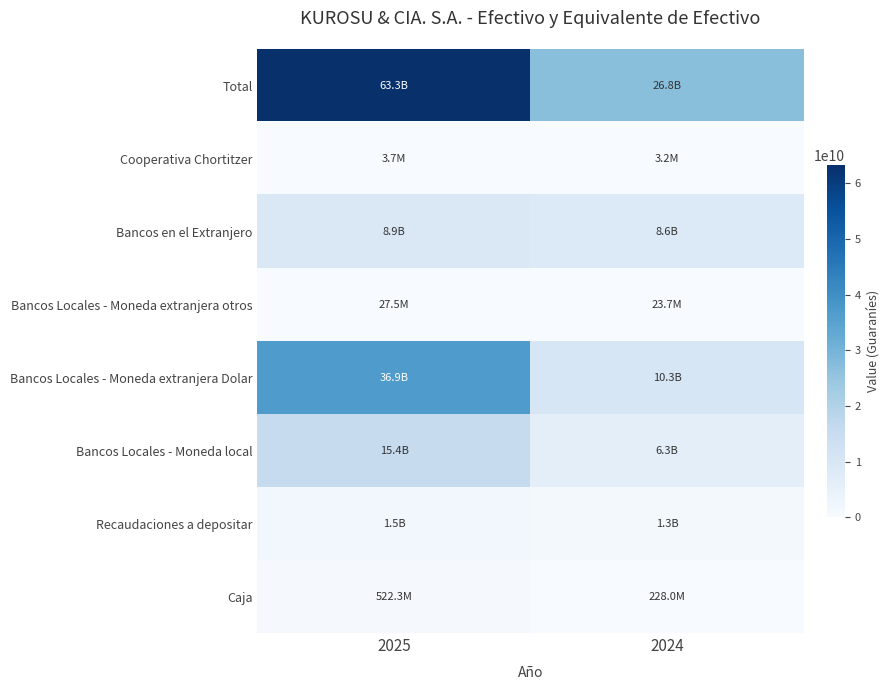

Reading left to right, transcribe all the data shown in this chart.

Caja: 2025=522289802	2024=227985400
Recaudaciones a depositar: 2025=1515384957	2024=1296526960
Bancos Locales - Moneda local: 2025=15412665962	2024=6284873543
Bancos Locales - Moneda extranjera Dolar: 2025=36879964265	2024=10287052836
Bancos Locales - Moneda extranjera otros: 2025=27516278	2024=23716144
Bancos en el Extranjero: 2025=8944672149	2024=8640982489
Cooperativa Chortitzer: 2025=3710644	2024=3165266
Total: 2025=63306204057	2024=26764302638